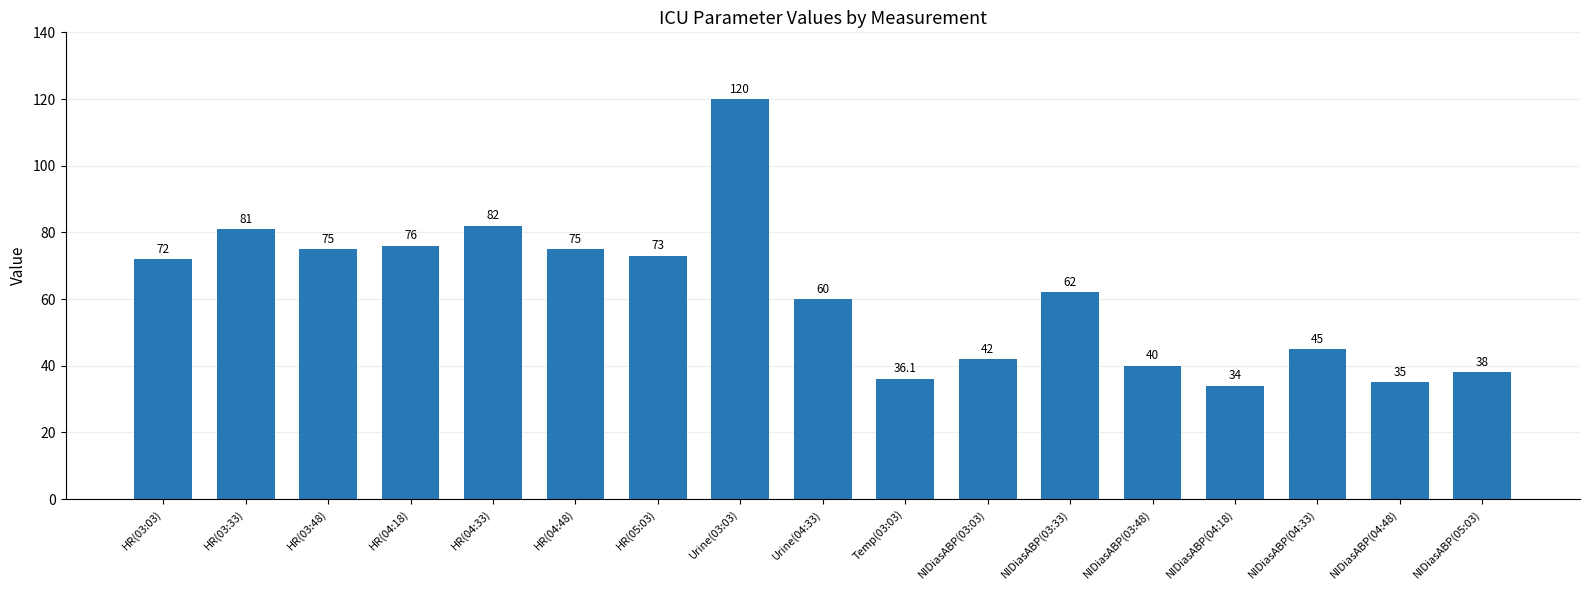

What is the change in value from HR(04:48) to Urine(03:03)?

+45.0